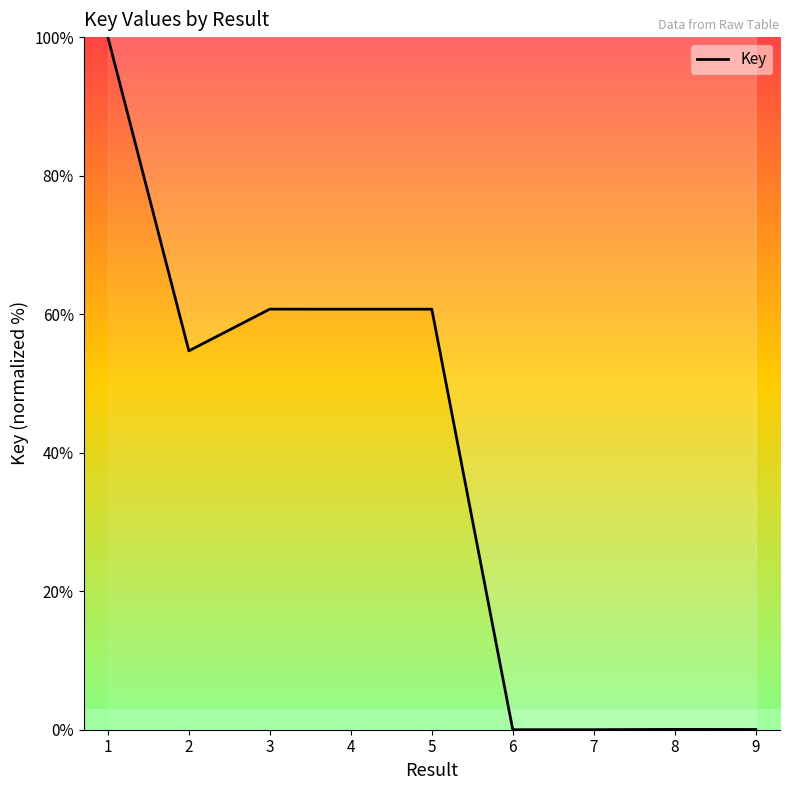

True or false: the data shows 54.7 at 2.

True